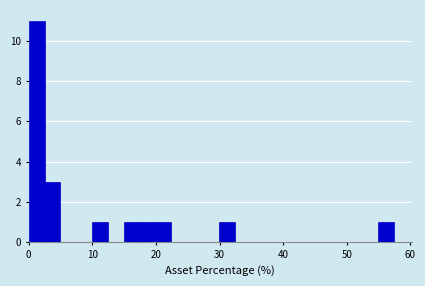

Read against the x-axis, roughly where is the centre of the tallest bar?

1